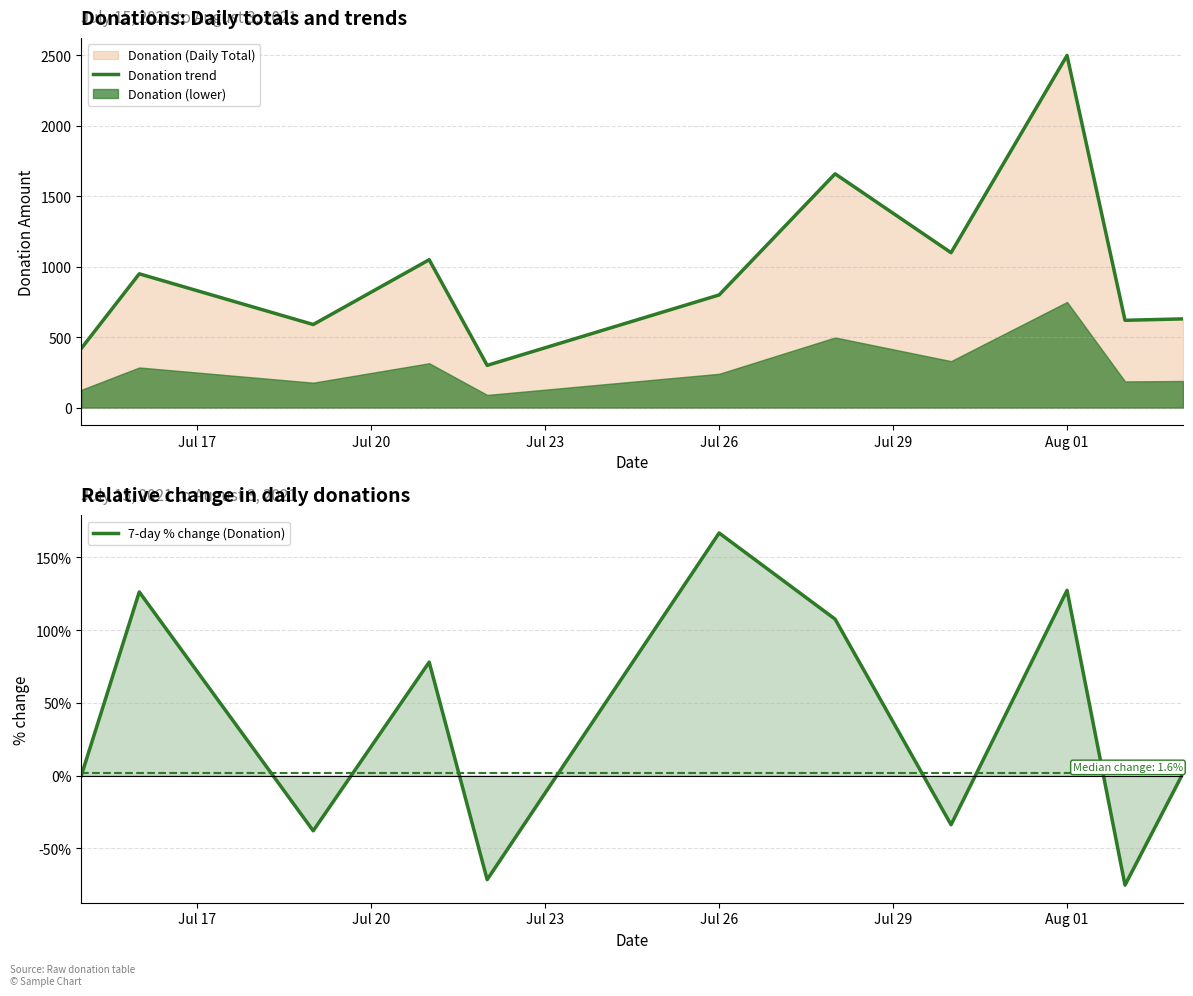

Reading right to left, extract all data points from this chart.

Donation trend: 630.0	620.0	2500.0	1100.0	1660.0	800.0	300.0	1050.0	590.0	950.0	420.0
7-day % change (Donation): 1.6	-75.2	127.3	-33.7	107.5	166.7	-71.4	78.0	-37.9	126.2	0.0